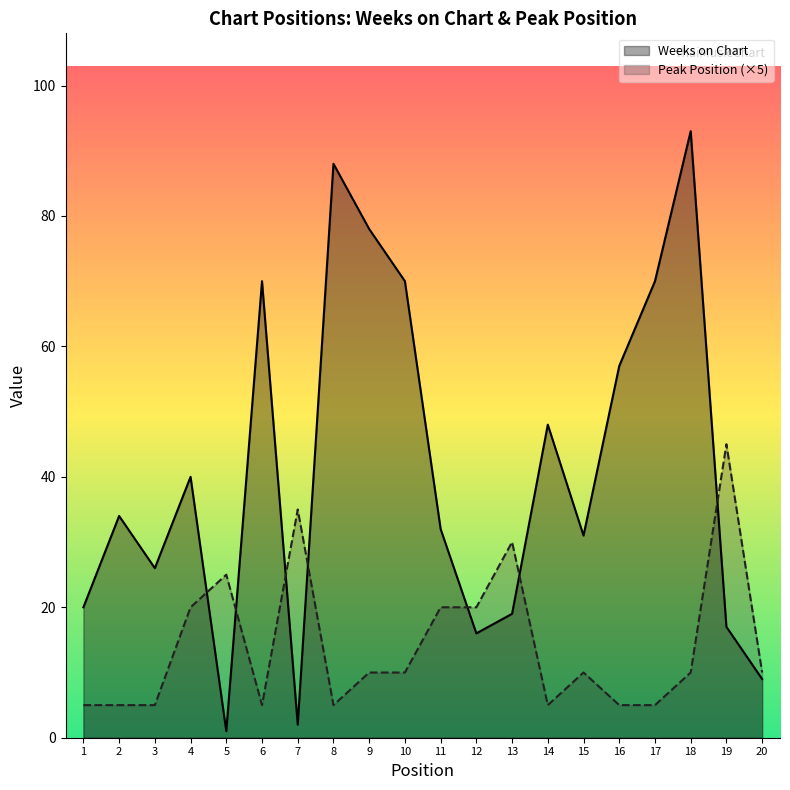

Reading right to left, transcribe all the data shown in this chart.

Weeks on Chart: 9	17	93	70	57	31	48	19	16	32	70	78	88	2	70	1	40	26	34	20
Peak Position: 10	45	10	5	5	10	5	30	20	20	10	10	5	35	5	25	20	5	5	5